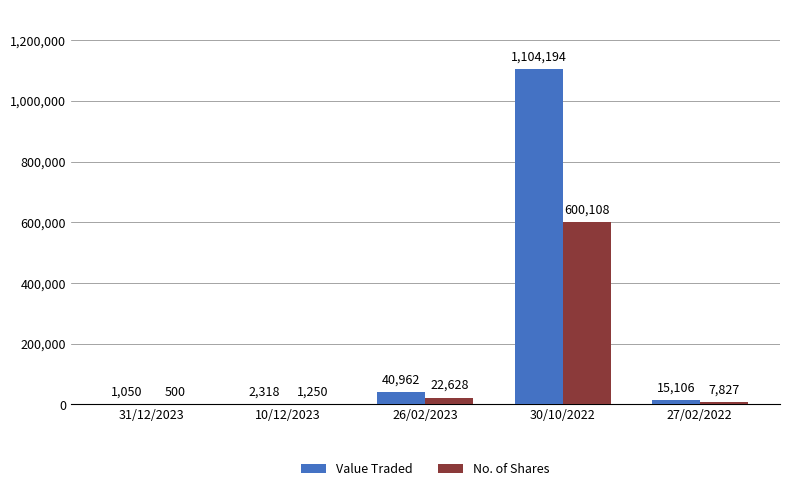

Between 10/12/2023 and 27/02/2022, which series saw the biggest shift?

Value Traded